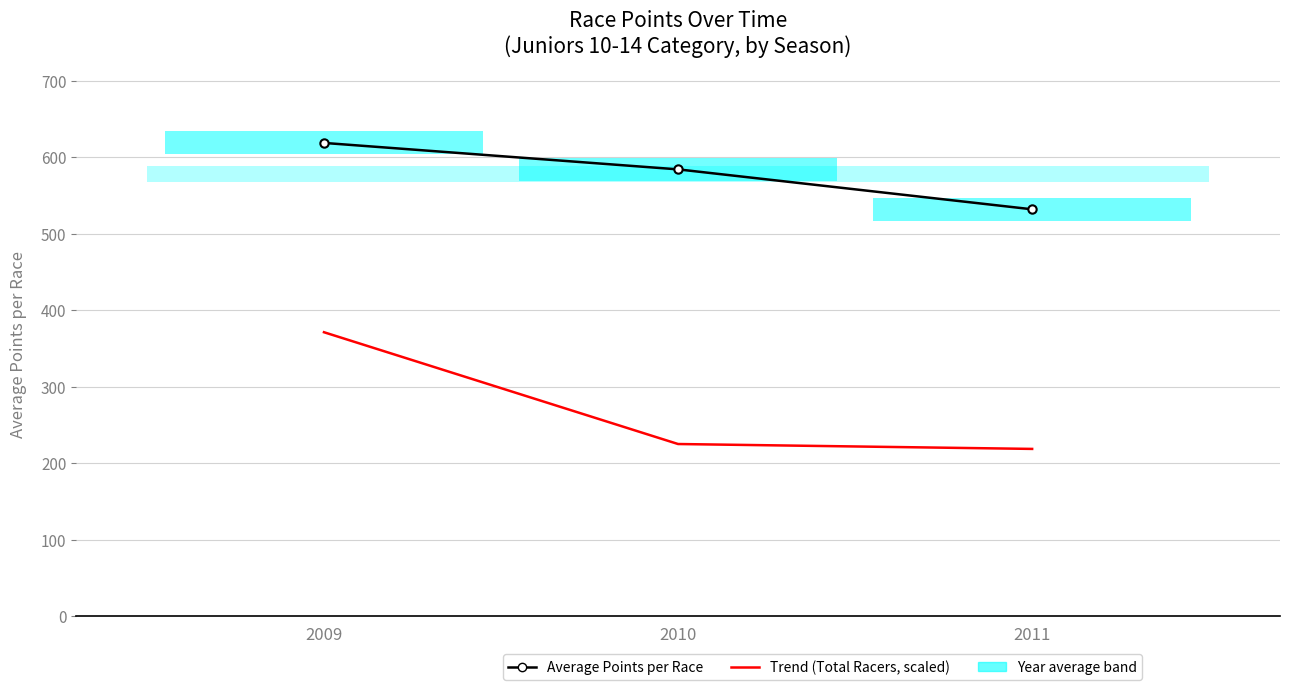

Reading left to right, extract all data points from this chart.

Average Points per Race: 2009=618.5	2010=583.9	2011=531.7
Trend (Total Racers, scaled): 2009=371.1	2010=225.0	2011=218.6